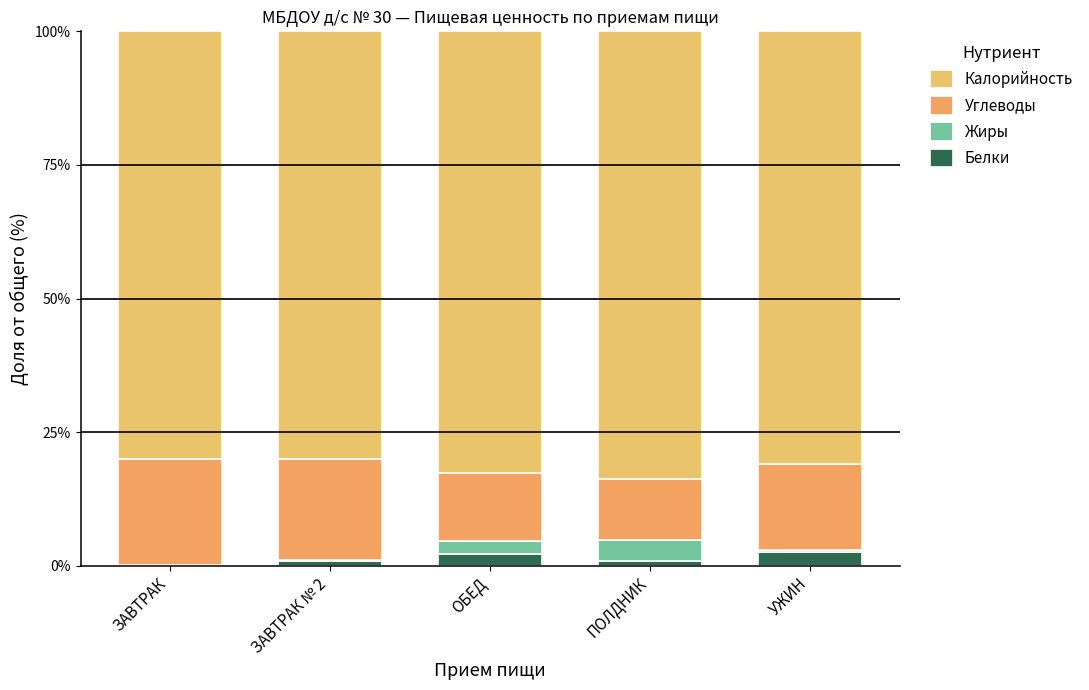

How many series are shown in this chart?

4